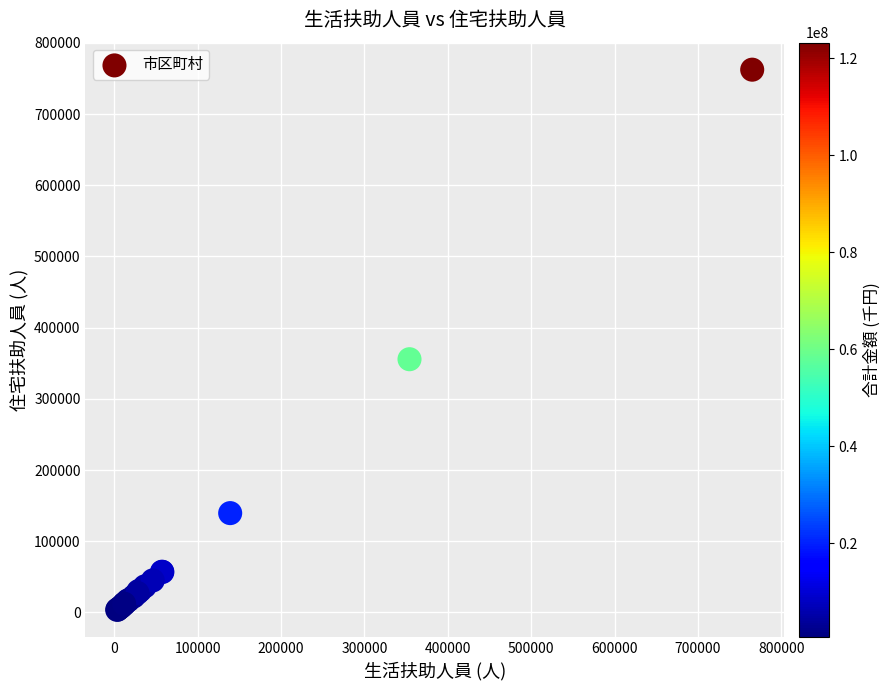

What Y value in the scatter plot is closest to 382988?

355652